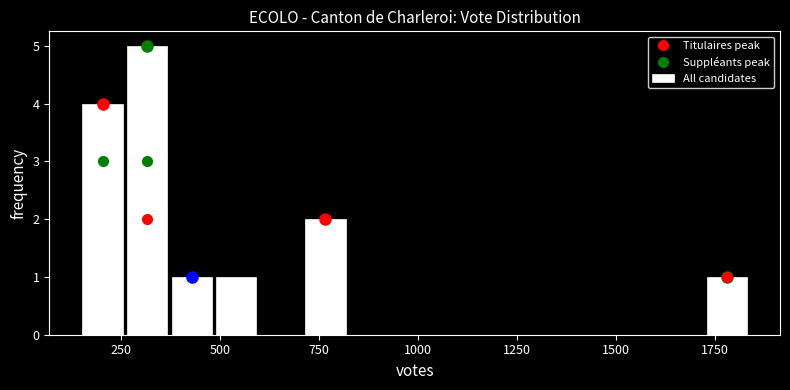

Read against the x-axis, roughly where is the centre of the tallest bar?

300